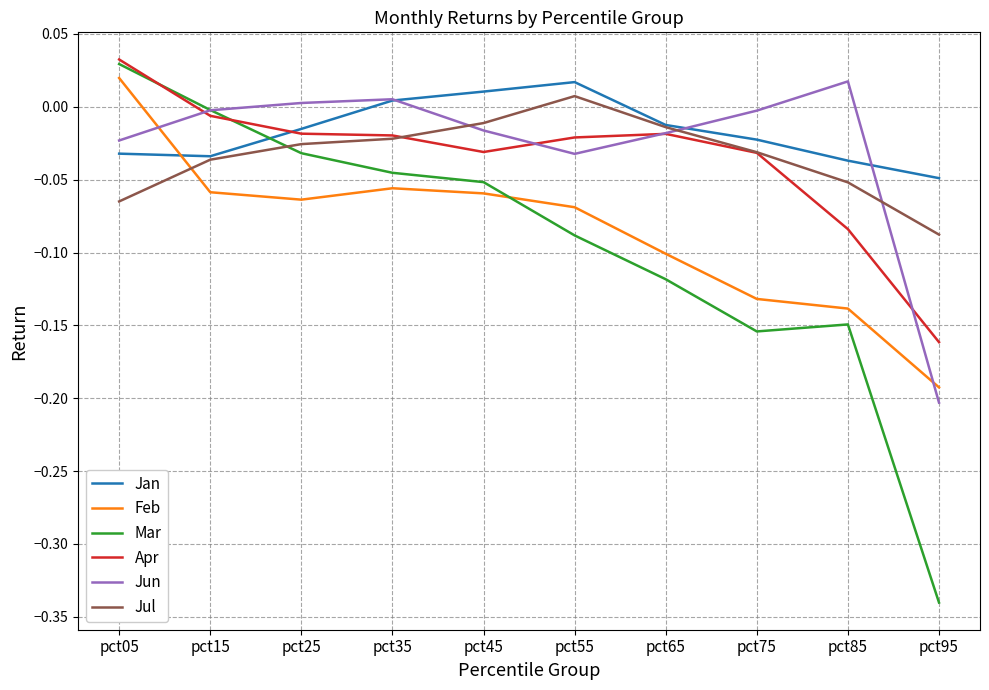

At which category is the sum across all series the highest?

pct05